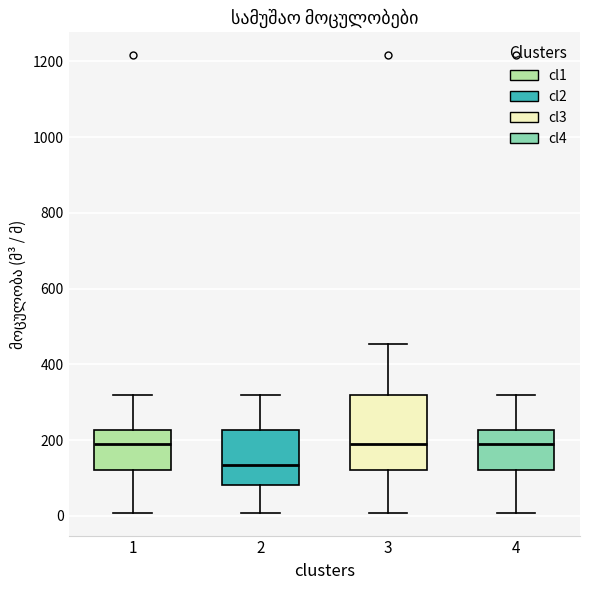

Where does the lower whisker of the box at x = 4 end on the y-axis? The values are not printed on the chart, so give them approximately, as read against the axis.

0